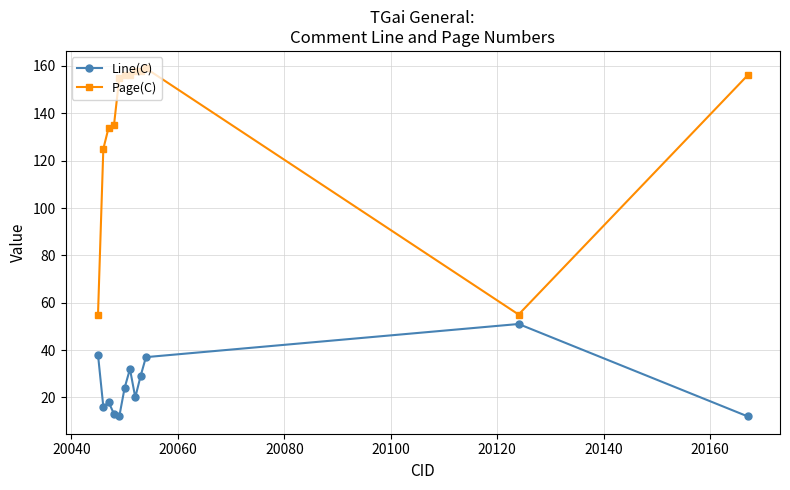

True or false: Line(C) and Page(C) intersect in this chart.

False